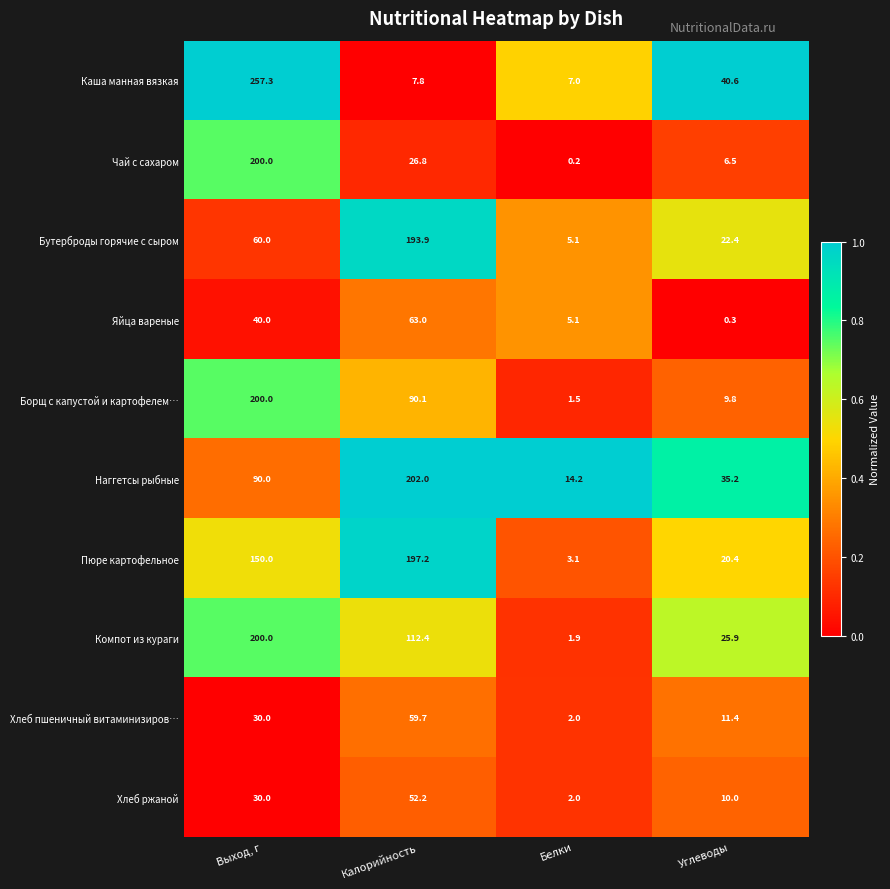

At which category is the sum across all series the highest?

Выход, г